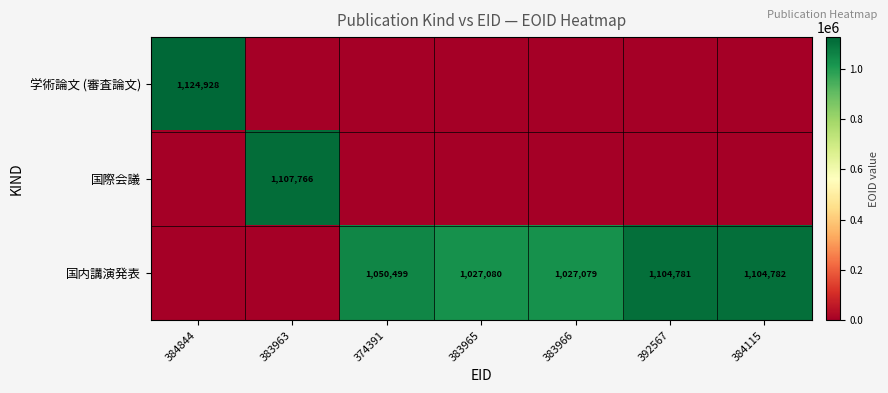

How many data points does each series have?

7